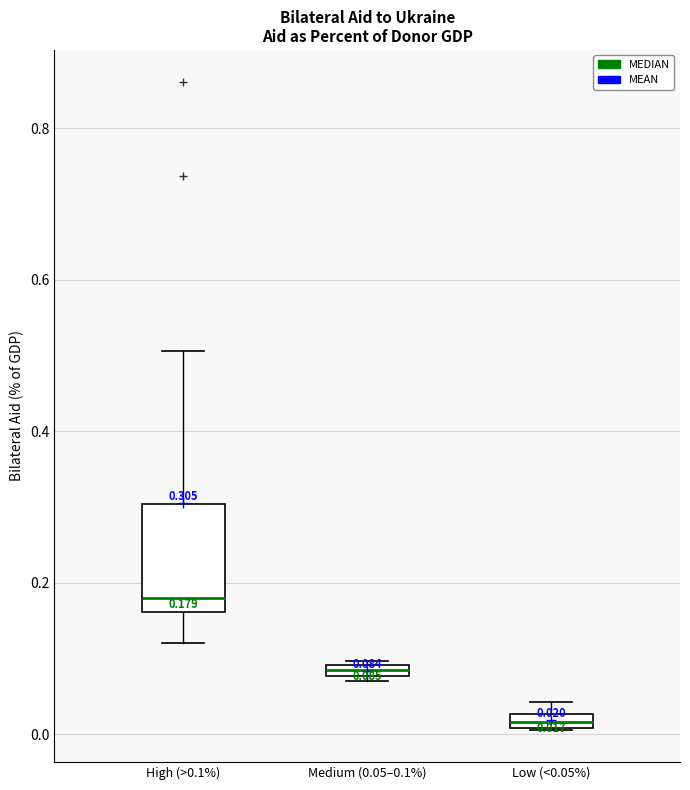

Which box is the tallest, from its lower edge to its upper edge?

High (>0.1%)